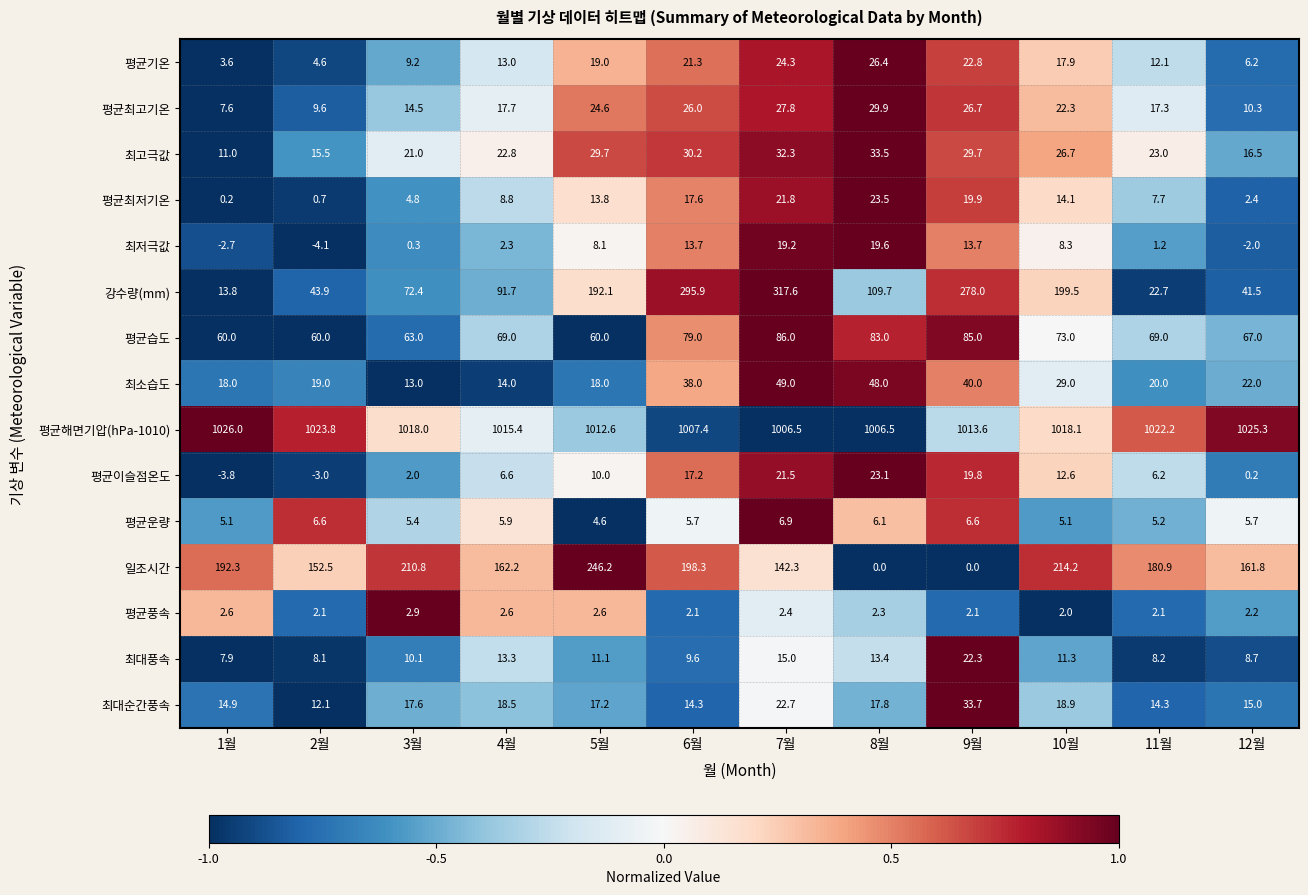

The 평균기온 series shows 4.8 at 1월. True or false?

False